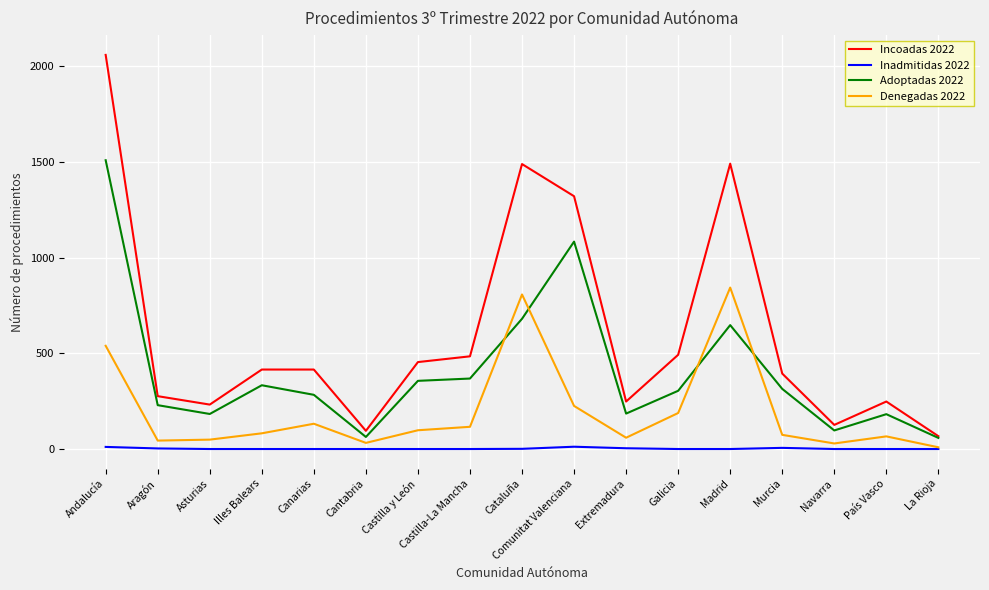

Which series has the largest total across all categories?

Incoadas 2022